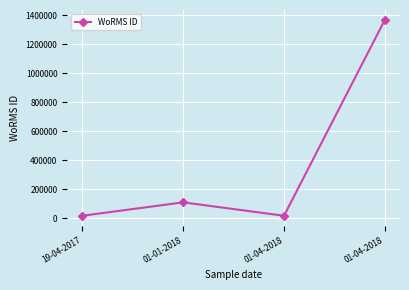

At which label is the value closest to 693963?

01-01-2018